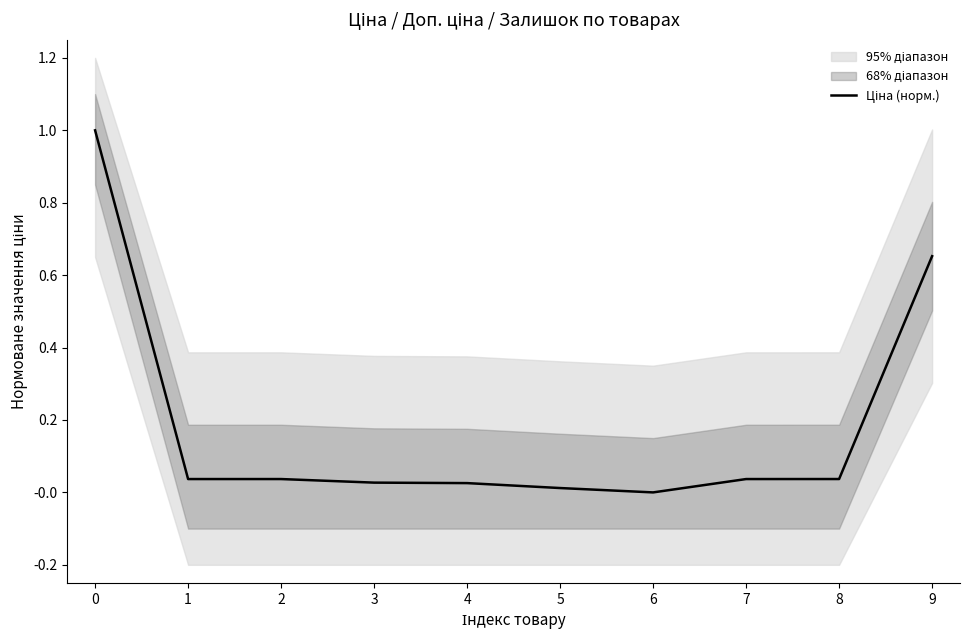

Does the chart have visible grid lines?

No